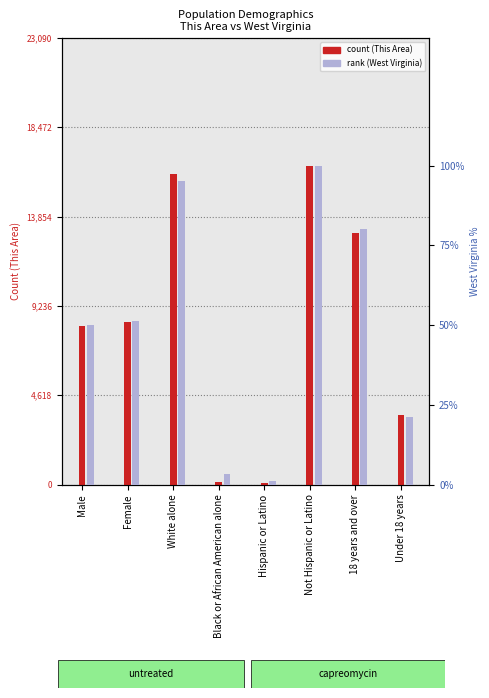

List the labels in order of This Area count value, largest first.

Not Hispanic or Latino, White alone, 18 years and over, Female, Male, Under 18 years, Black or African American alone, Hispanic or Latino